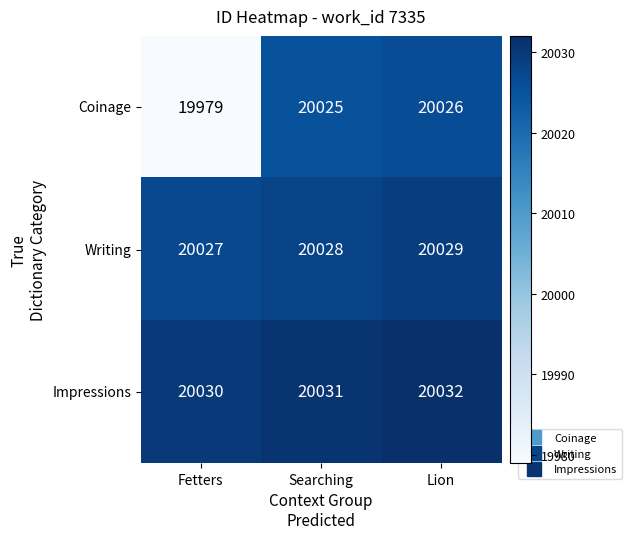

Count the number of categories in the chart.

3